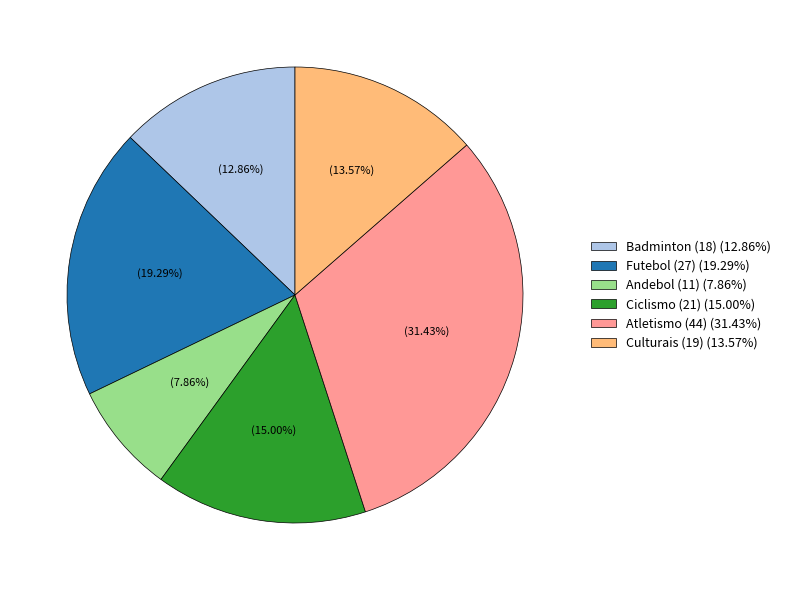

Is there a majority slice in this chart?

No